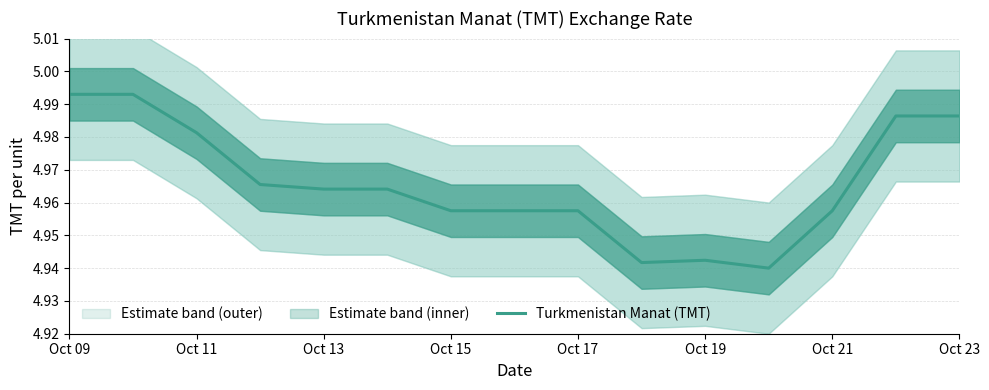

True or false: Turkmenistan Manat (TMT) has a value of 2.8 at Oct 21.

False